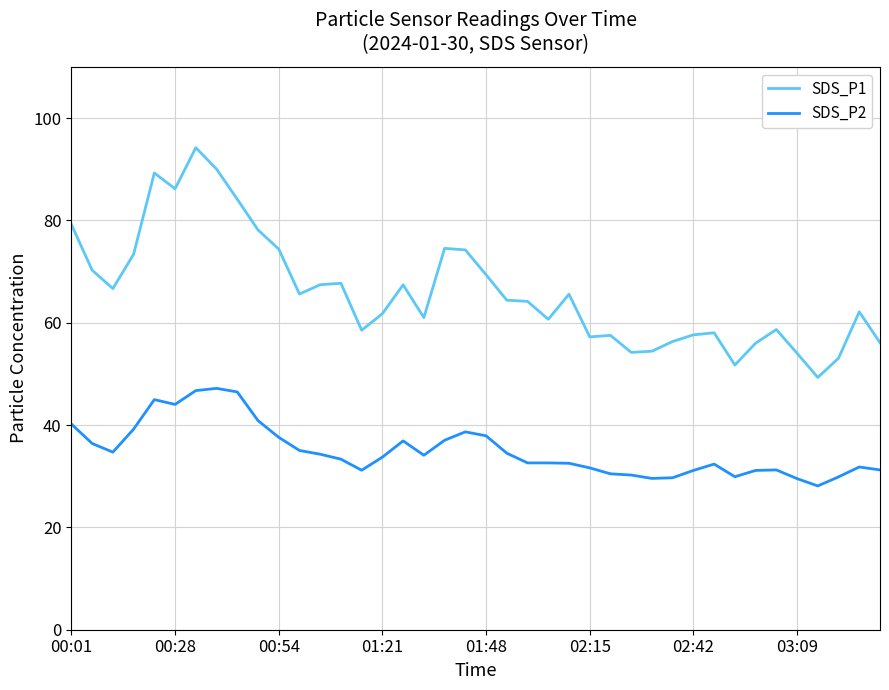

What is the smallest value displayed?

28.1